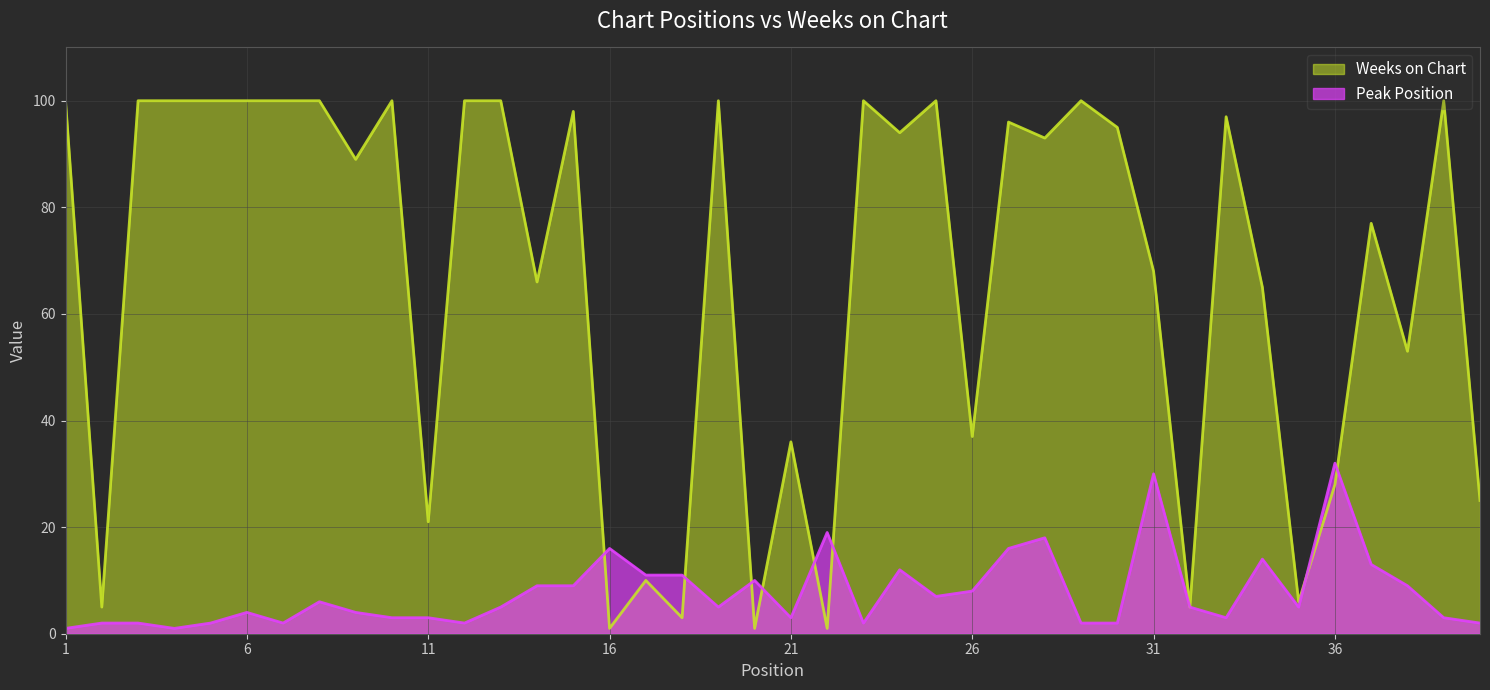

What is the smallest value displayed?

1